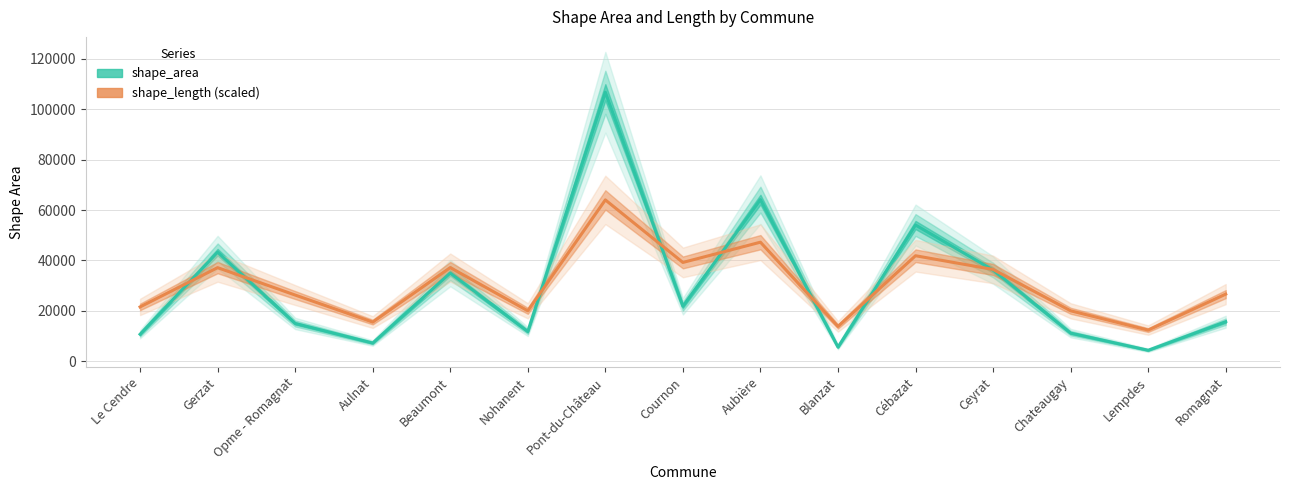

Reading left to right, transcribe all the data shown in this chart.

shape_area: Le Cendre=10751.1	Gerzat=43284.7	Opme - Romagnat=15036.7	Aulnat=7278.0	Beaumont=35021.3	Nohanent=11838.7	Pont-du-Château=106702.6	Cournon=21868.0	Aubière=64136.5	Blanzat=5658.7	Cébazat=54063.6	Ceyrat=36212.4	Chateaugay=11213.5	Lempdes=4408.3	Romagnat=15730.3
shape_length (scaled): Le Cendre=21587.9	Gerzat=37161.2	Opme - Romagnat=26301.6	Aulnat=15582.0	Beaumont=37190.1	Nohanent=20049.7	Pont-du-Château=64021.6	Cournon=39224.0	Aubière=47255.7	Blanzat=13851.0	Cébazat=41884.8	Ceyrat=36450.4	Chateaugay=20054.5	Lempdes=12406.8	Romagnat=26663.2